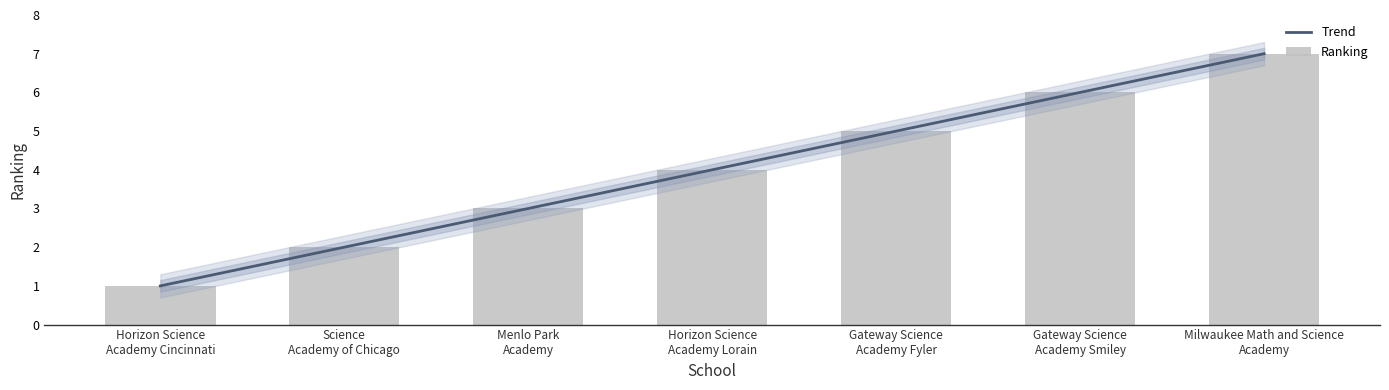

Approximately how many times larger is the value at Menlo Park Academy compared to Horizon Science Academy Lorain?

0.8